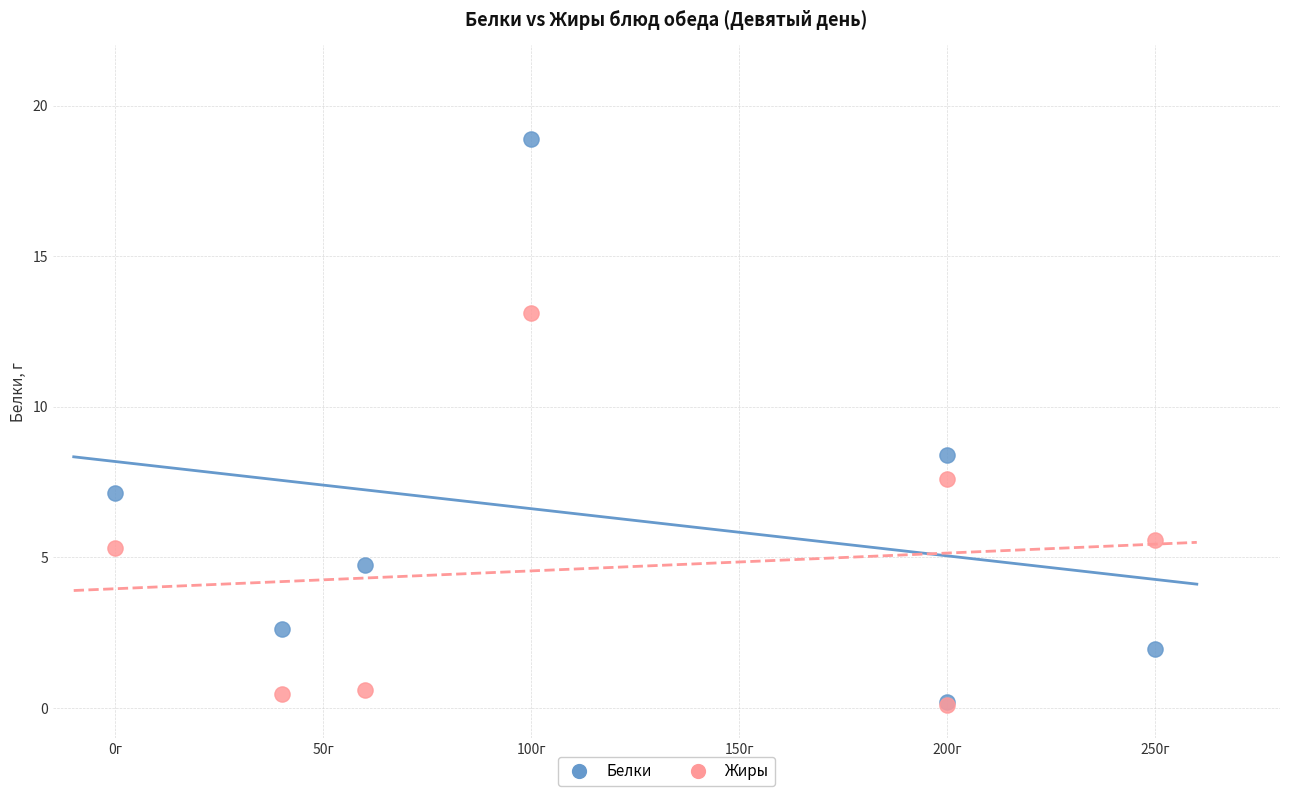

Which series contains the highest Y value?

Белки